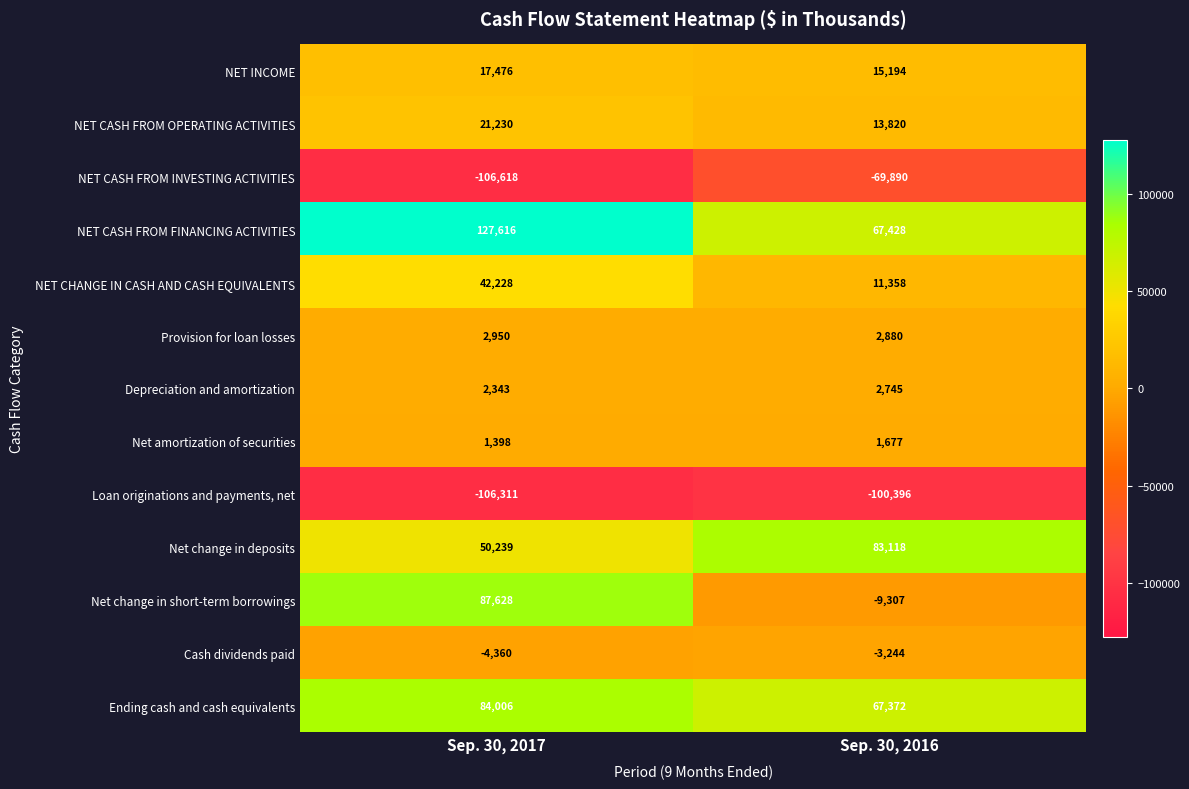

Is it true that NET CASH FROM OPERATING ACTIVITIES equals 13820 at Sep. 30, 2016?

True